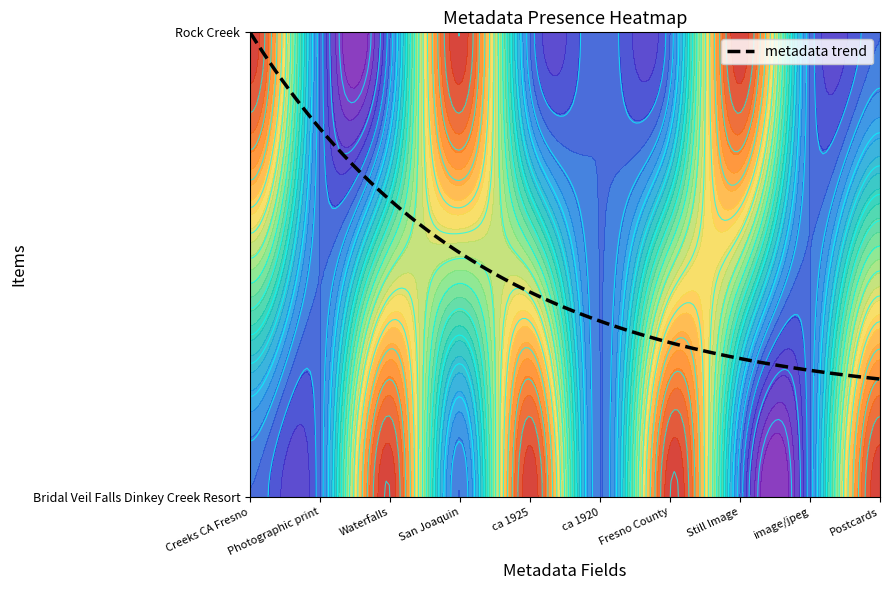

What is the sum of the Rock Creek values at ca 1920 and Photographic print?

2